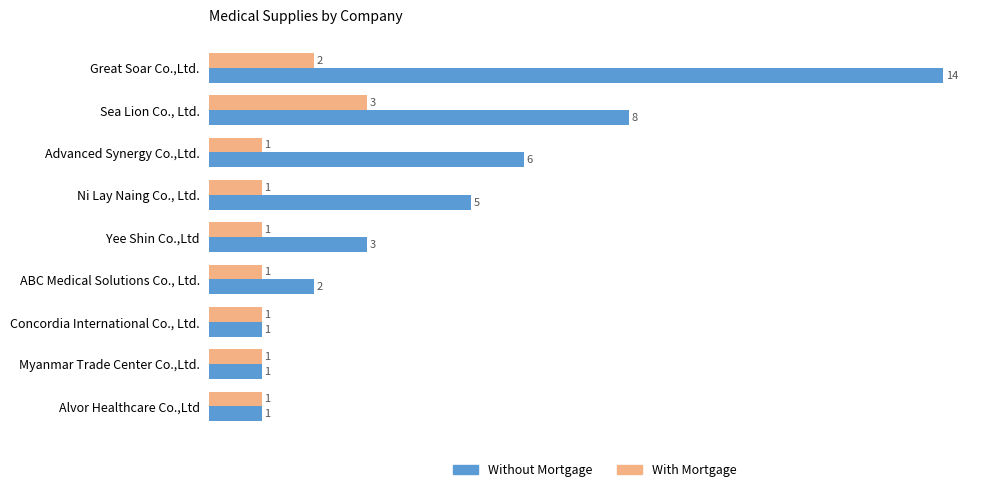

The value of Without Mortgage at Ni Lay Naing Co., Ltd. is 7. True or false?

False